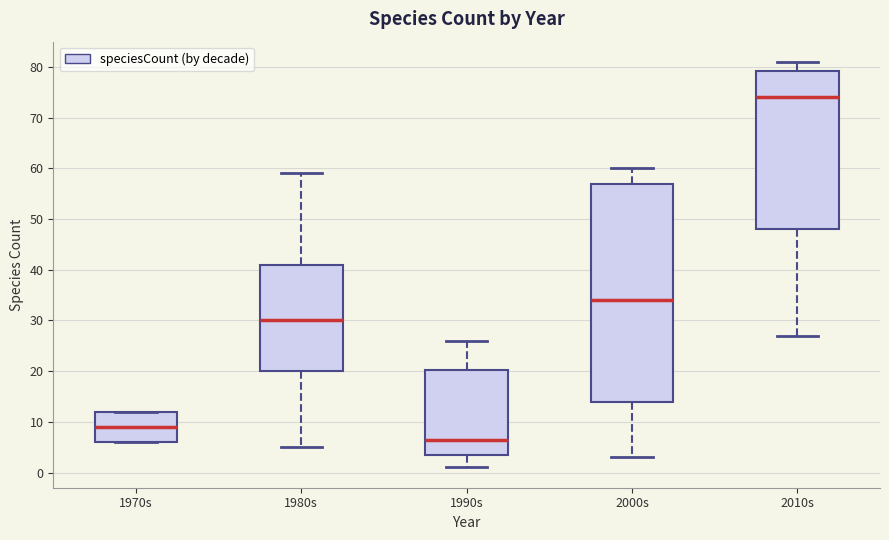

Reading left to right, transcribe this box plot: for each box, give where its median line is, the range the box spans, and where its two whiskers end, as read against the y-axis. The values are not printed on the chart, so give them approximately, as read against the axis.

1970s: median 9, box 6 to 12, whiskers 6 to 12
1980s: median 30, box 20 to 41, whiskers 5 to 59
1990s: median 7, box 4 to 20, whiskers 1 to 26
2000s: median 34, box 14 to 57, whiskers 3 to 60
2010s: median 74, box 48 to 79, whiskers 27 to 81